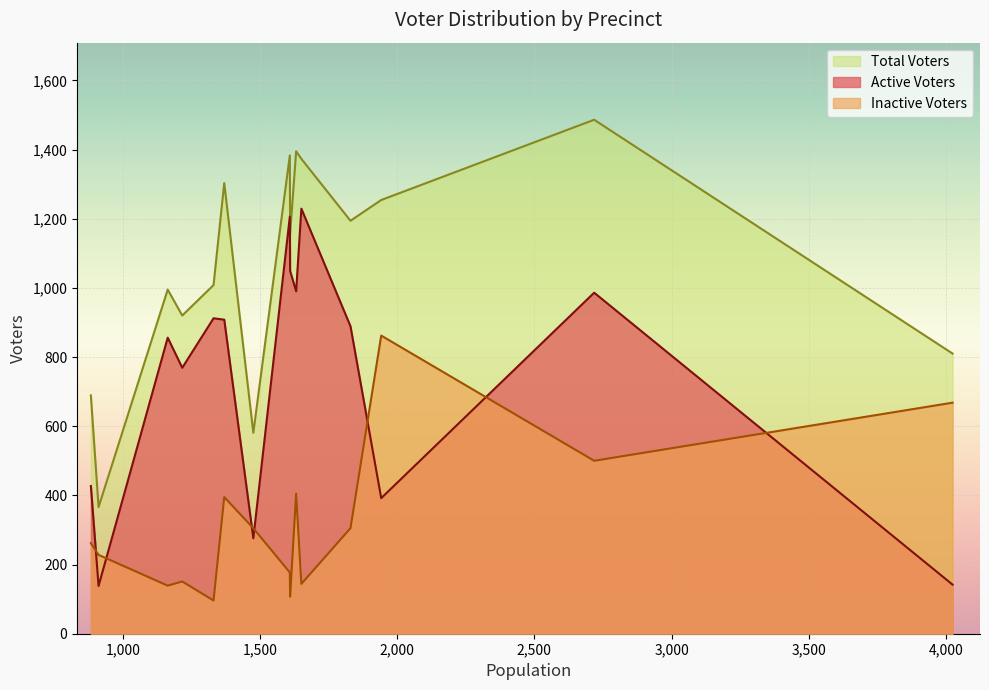

How many values in the Inactive Voters series exceed 262?

7